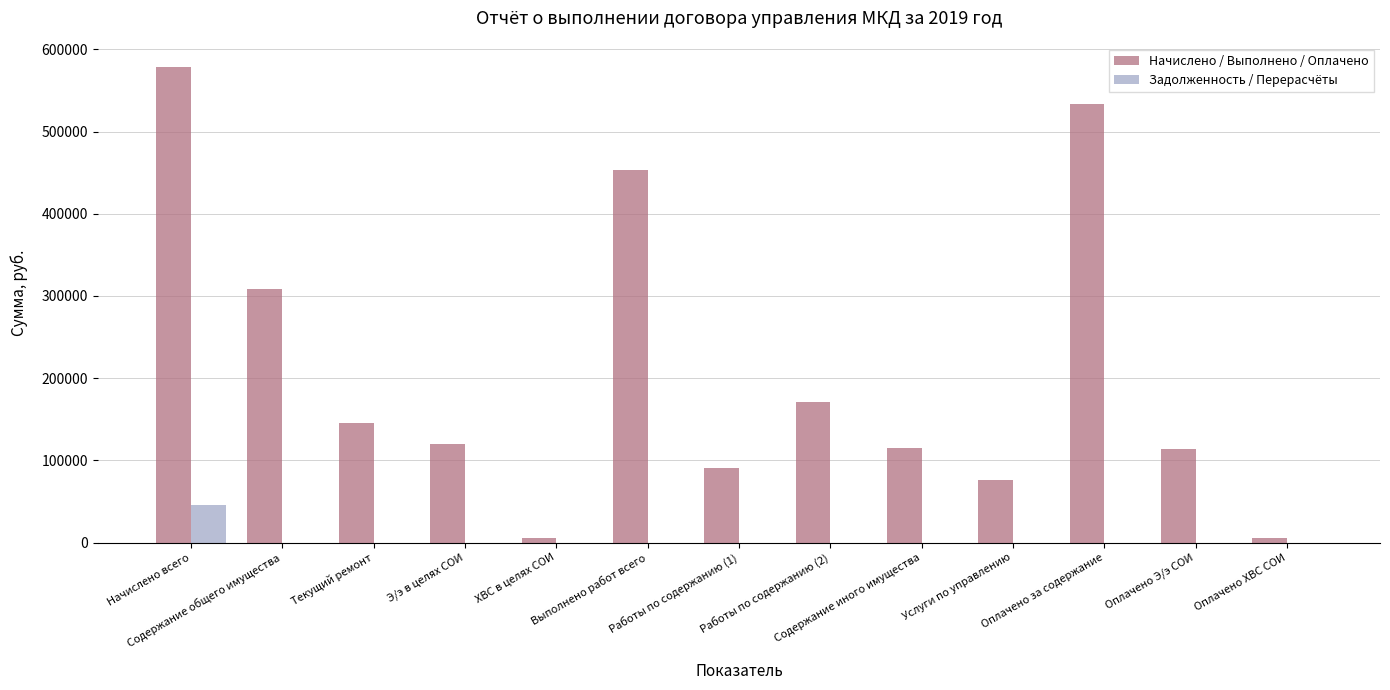

What is the difference between the Начислено / Выполнено / Оплачено values at Начислено всего and Текущий ремонт?

433470.1